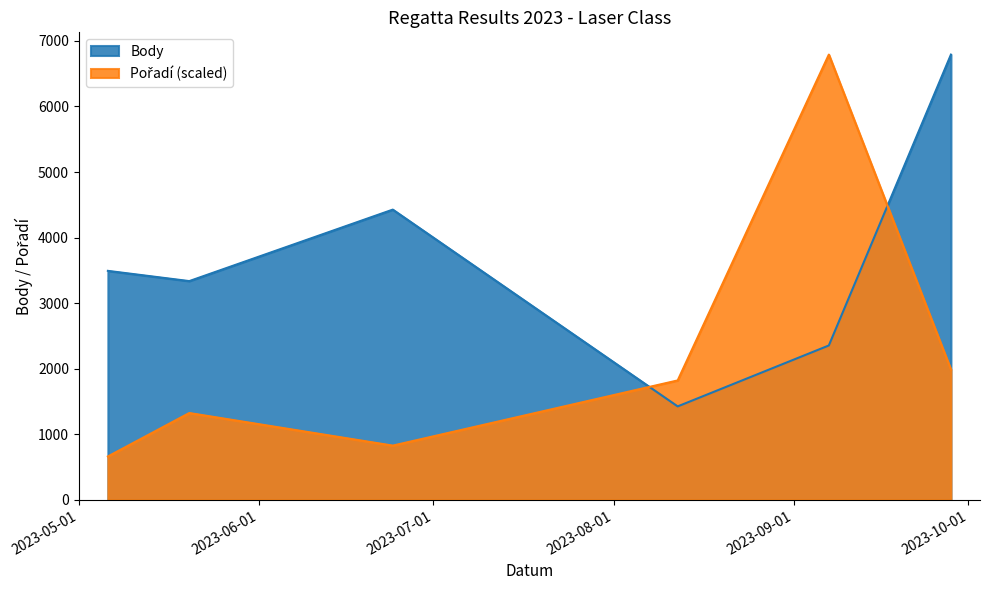

How many lines are shown in the chart?

2